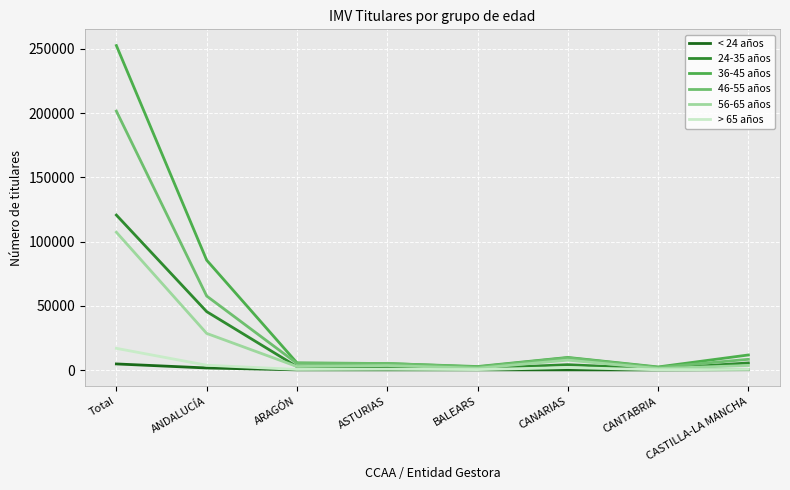

Is it true that < 24 años equals 113 at ARAGÓN?

True